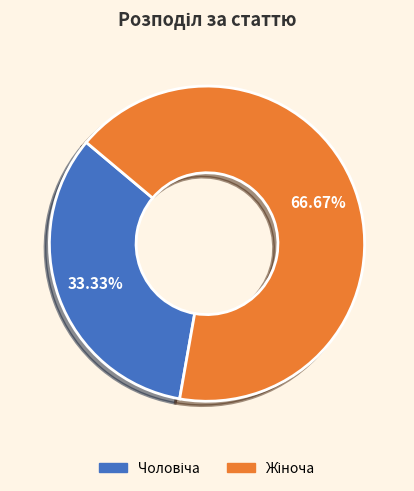

Is there any slice that represents more than half of the pie?

Yes